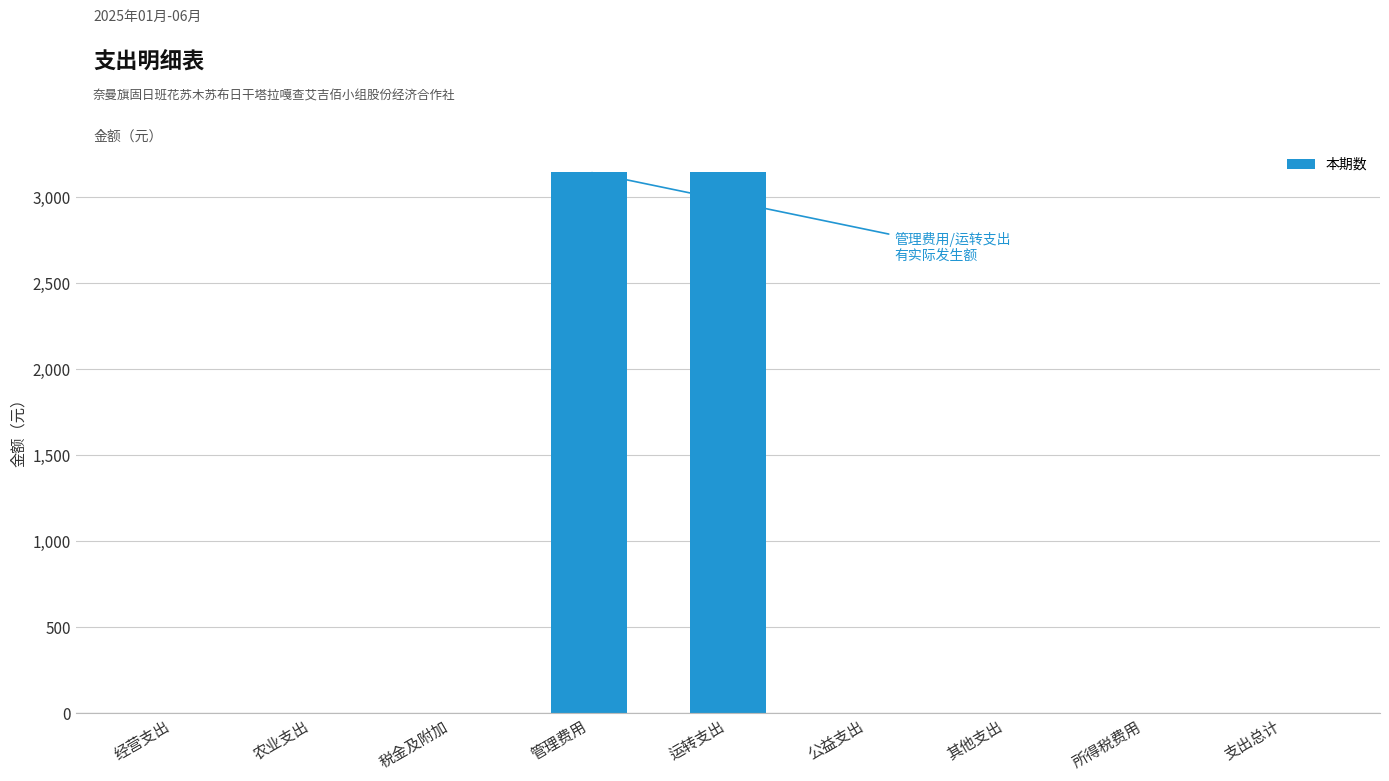

What is the average value?

699.2